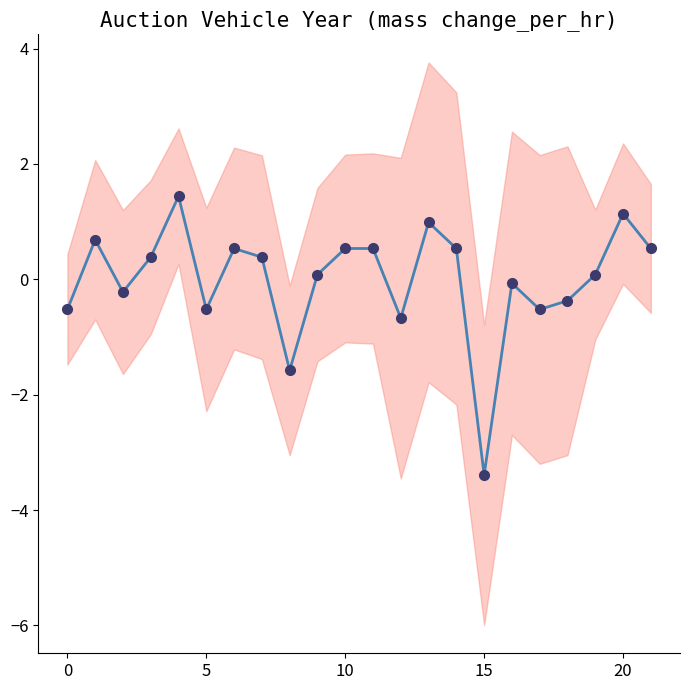

What is the smallest value displayed?

-3.4